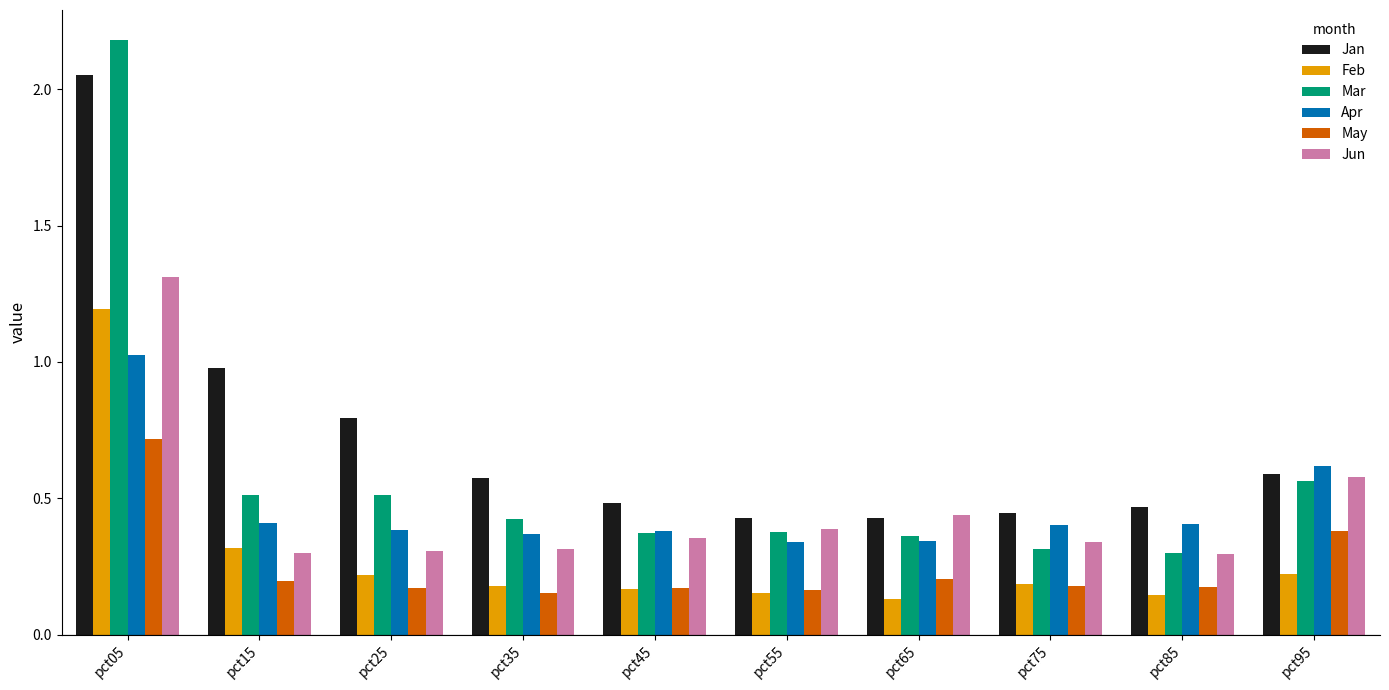

At how many categories does at least one series exceed 2?

1